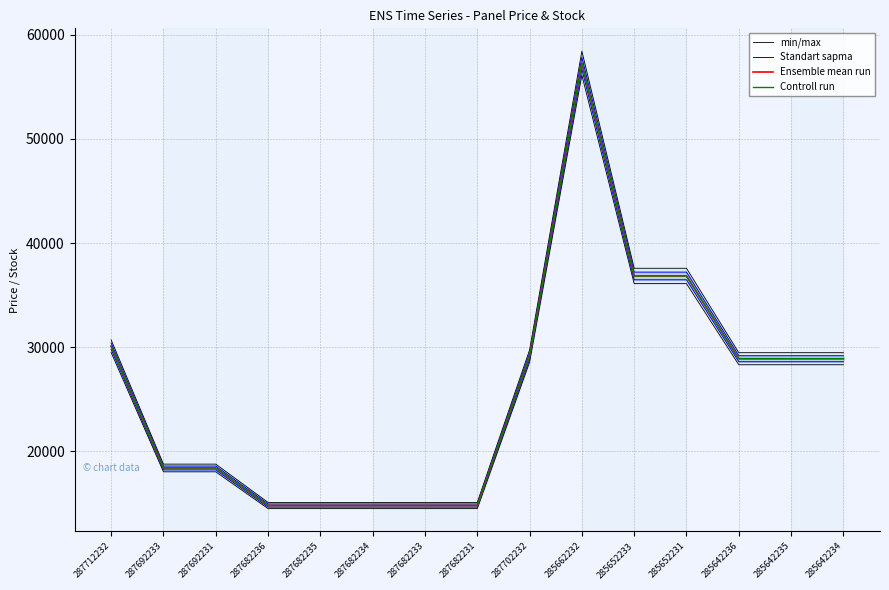

Which series changed the most between 285652231 and 285642235?

Ensemble mean run